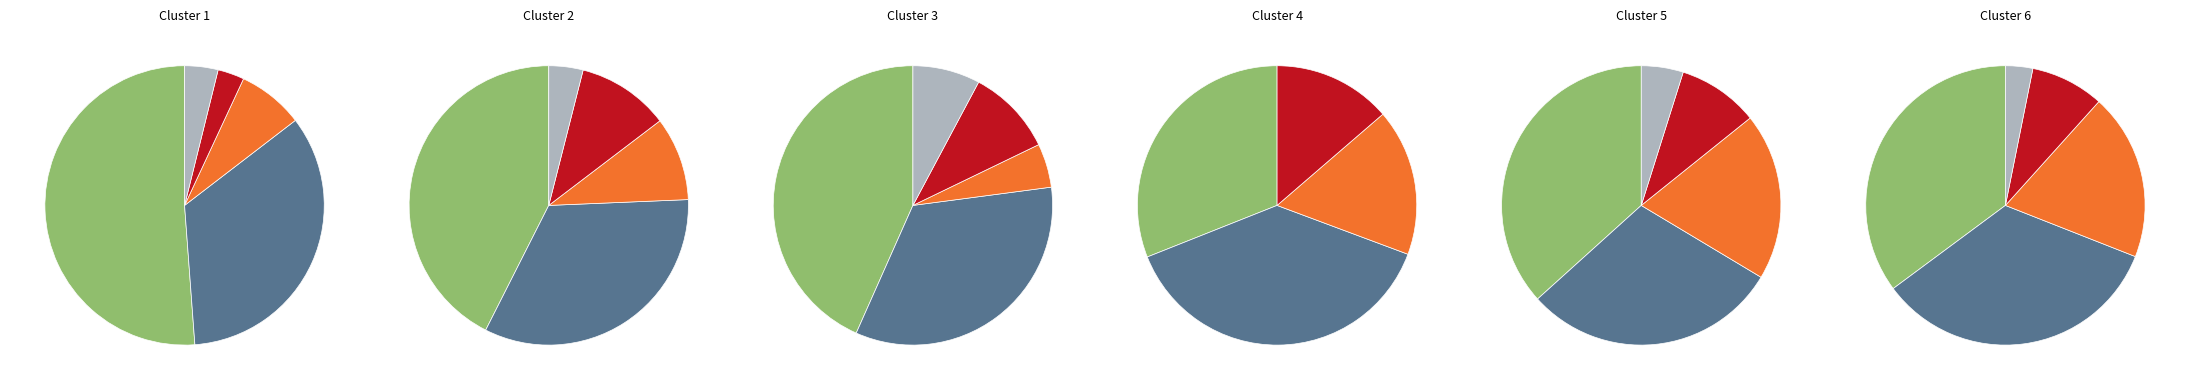

Is there a majority slice in this chart?

No